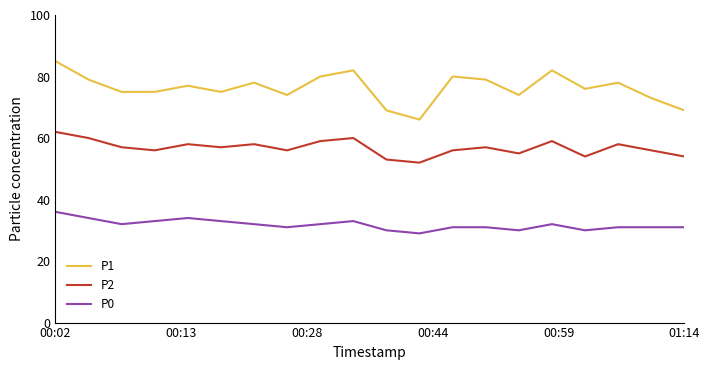

Which series has the largest range (max minus min)?

P1